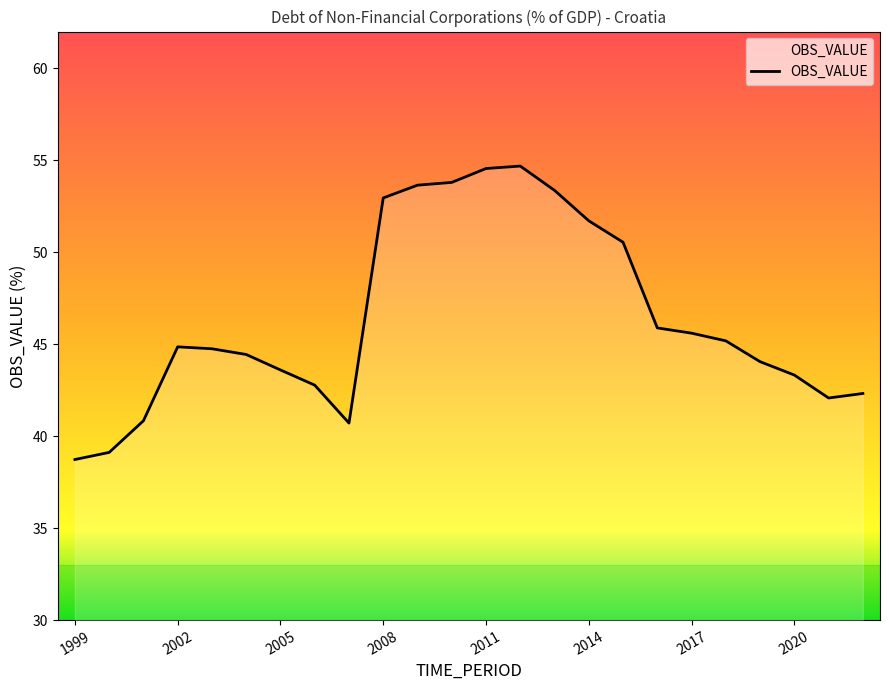

What is the maximum value shown in the chart?

54.7